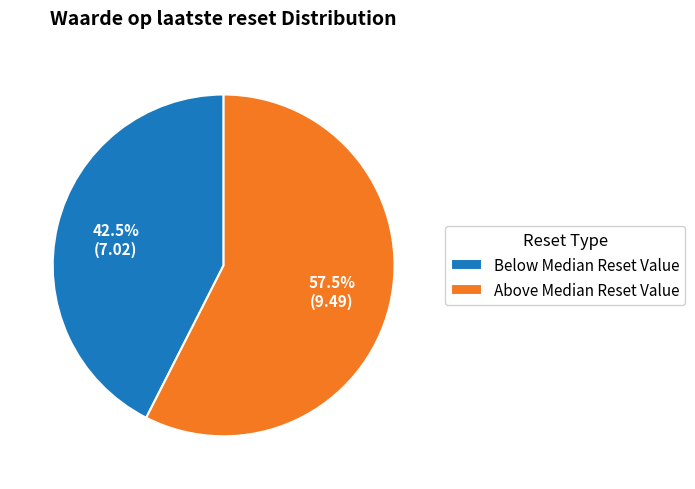

Is there any slice that represents more than half of the pie?

Yes